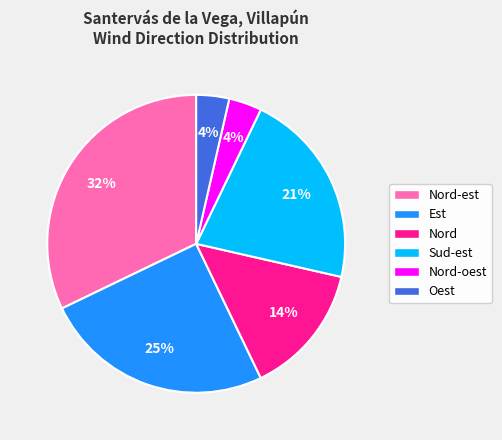

Does Oest account for over 50% of the chart?

No